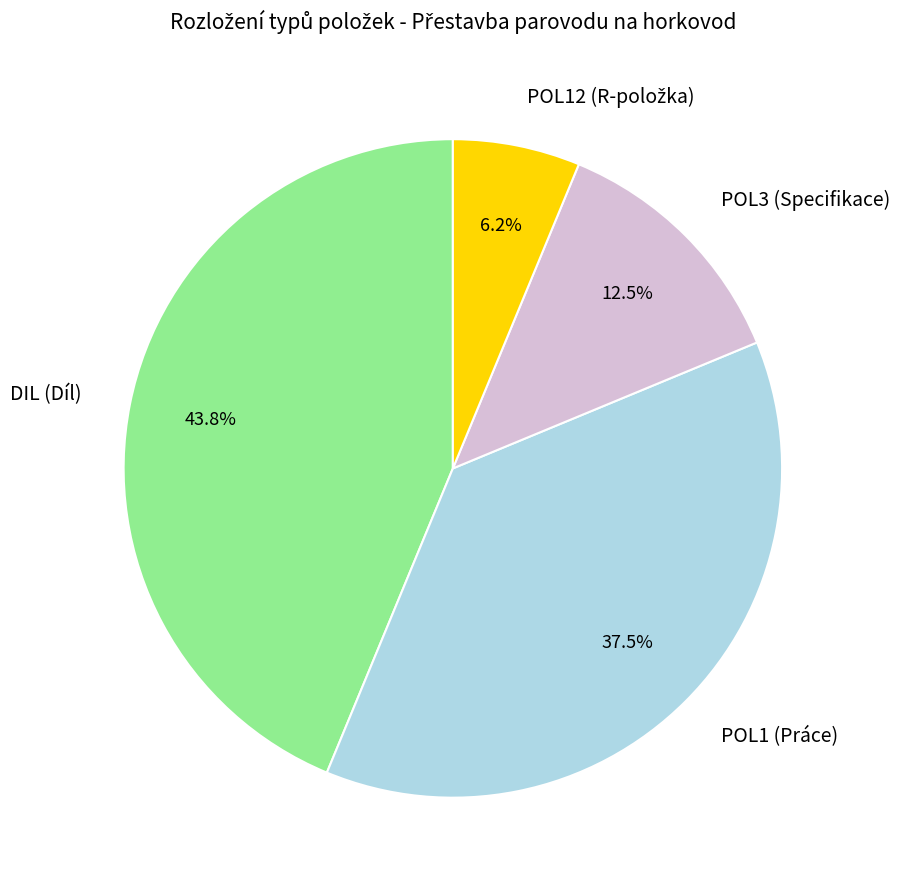

Which has a higher value, DIL (Díl) or POL1 (Práce)?

DIL (Díl)